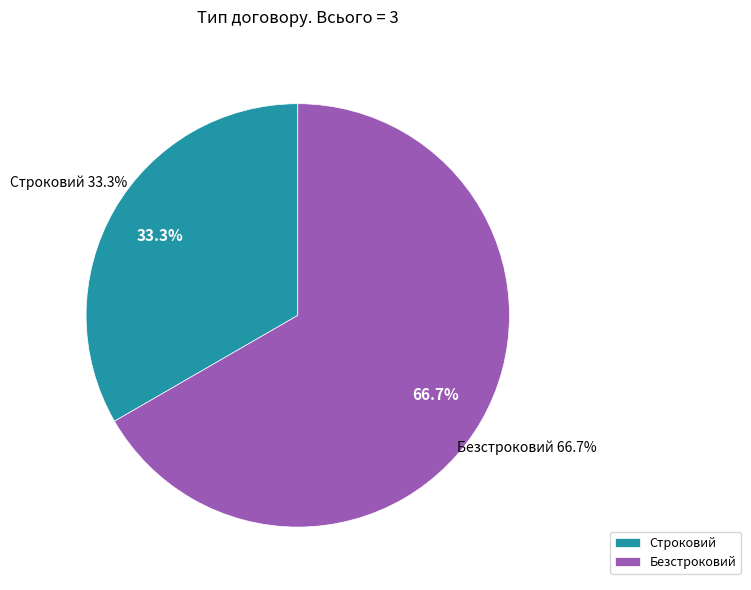

To the nearest percent, what is the difference between the Строковий and Безстроковий slice percentages?

33%